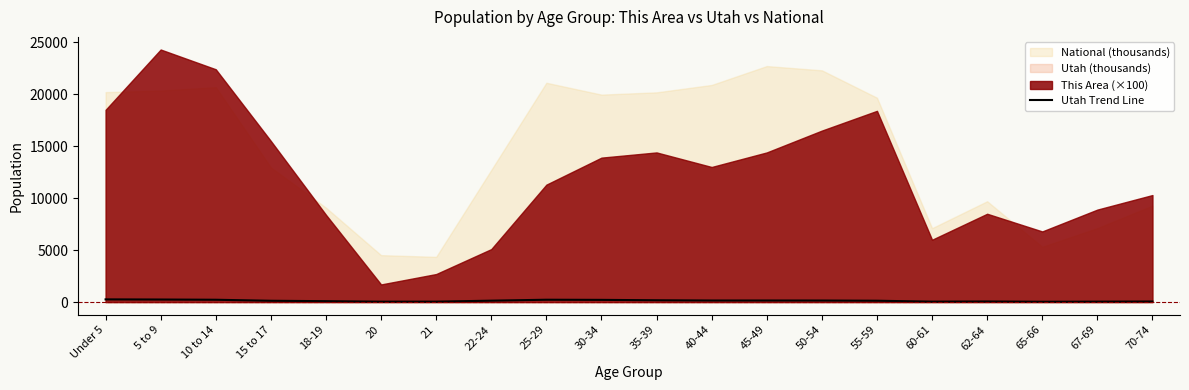

How many data points does each series have?

20